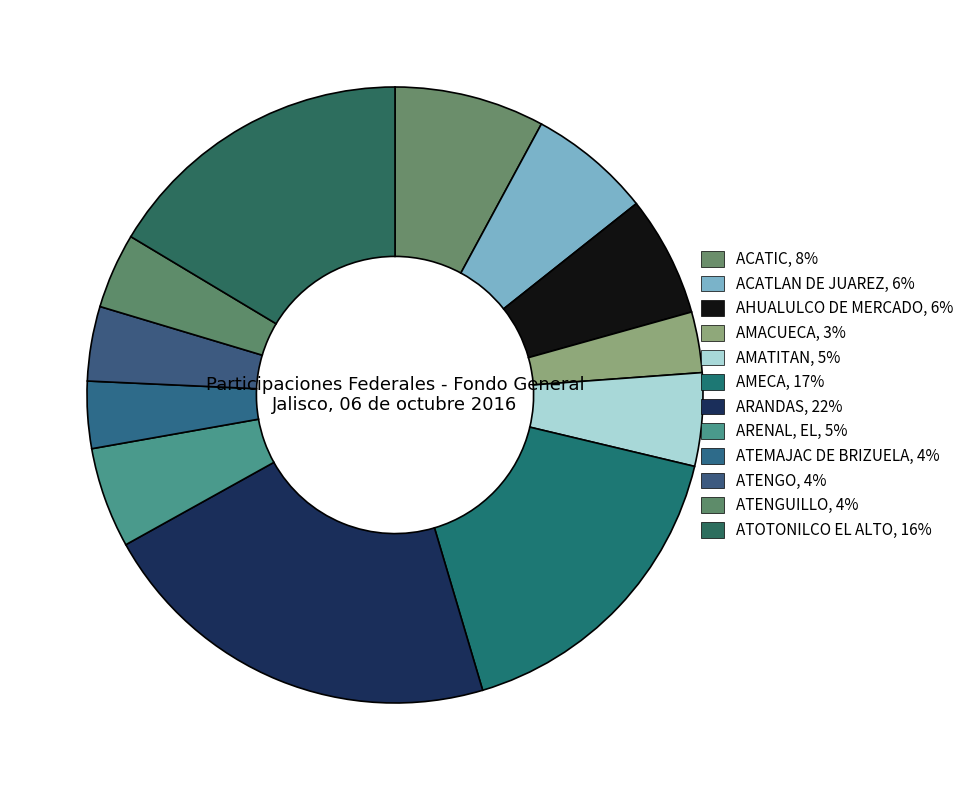

Is it true that ARENAL, EL is 1% of the pie?

False